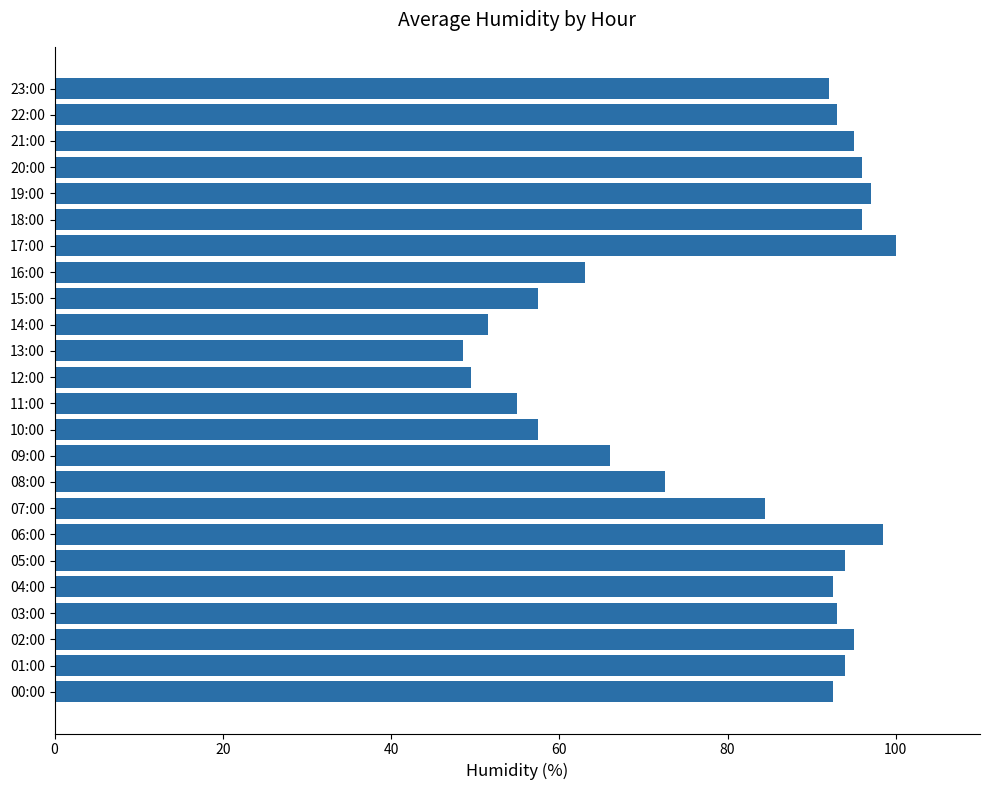

The chart shows a value of 135.2 at 23:00. True or false?

False